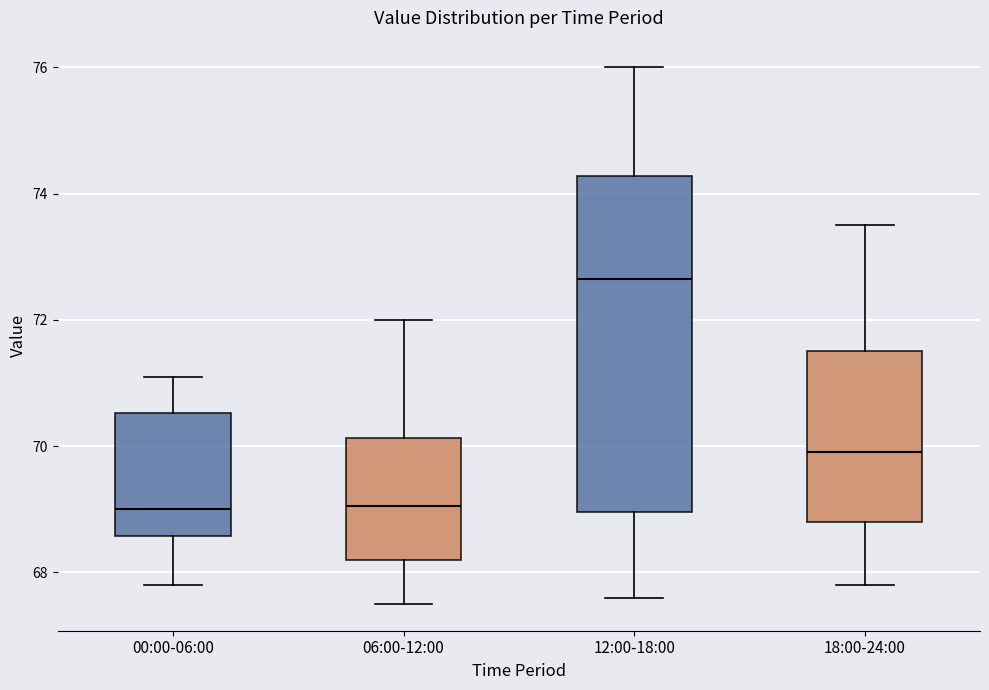

Reading left to right, transcribe this box plot: for each box, give where its median line is, the range the box spans, and where its two whiskers end, as read against the y-axis. The values are not printed on the chart, so give them approximately, as read against the axis.

00:00-06:00: median 69.0, box 68.6 to 70.6, whiskers 67.8 to 71.2
06:00-12:00: median 69.0, box 68.2 to 70.2, whiskers 67.6 to 72.0
12:00-18:00: median 72.6, box 69.0 to 74.2, whiskers 67.6 to 76.0
18:00-24:00: median 70.0, box 68.8 to 71.6, whiskers 67.8 to 73.6